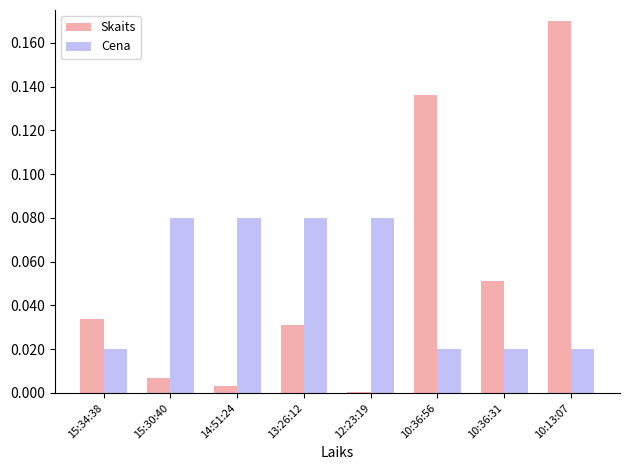

Is the value of Skaits at 15:30:40 greater than the value of Cena at 15:30:40?

No